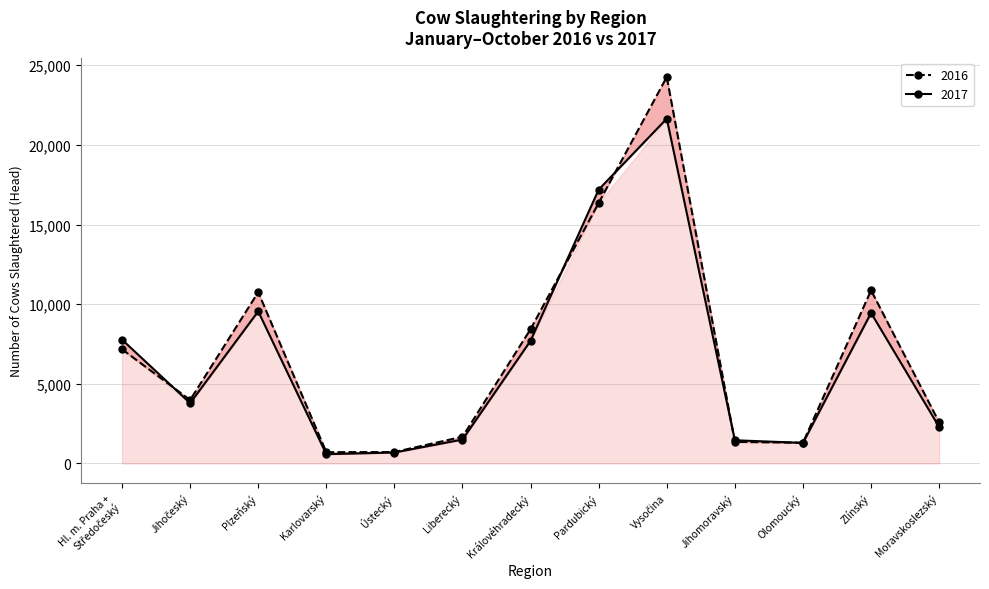

What is the label of the 3rd point from the right?

Olomoucký